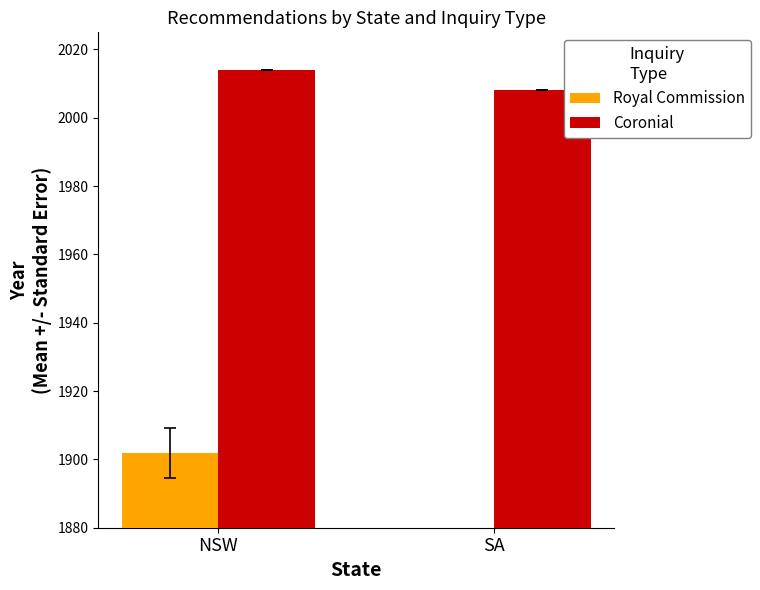

What is the total value across all series at SA?

2008